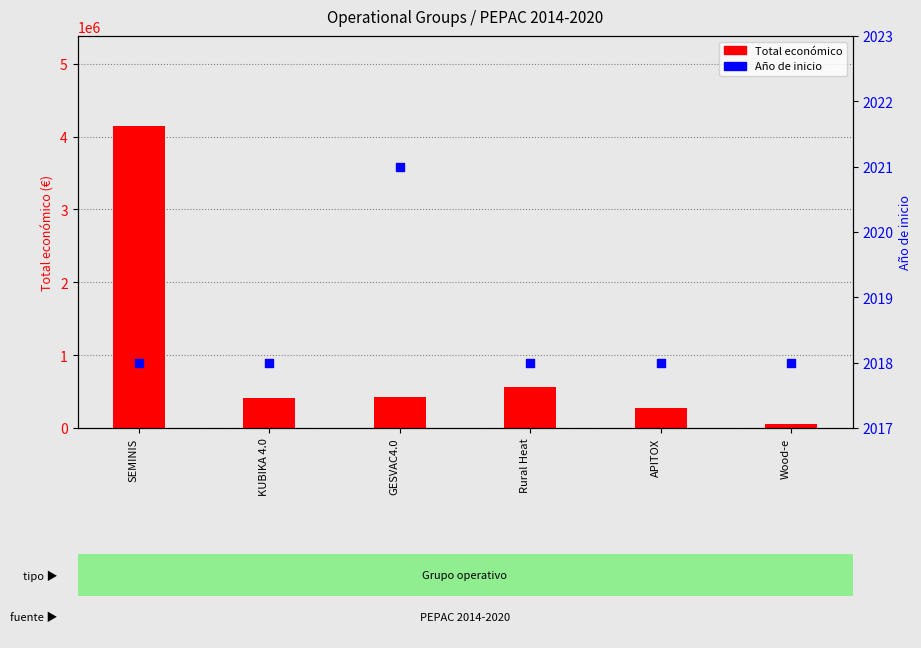

Which series has the widest spread of Y values?

Total económico